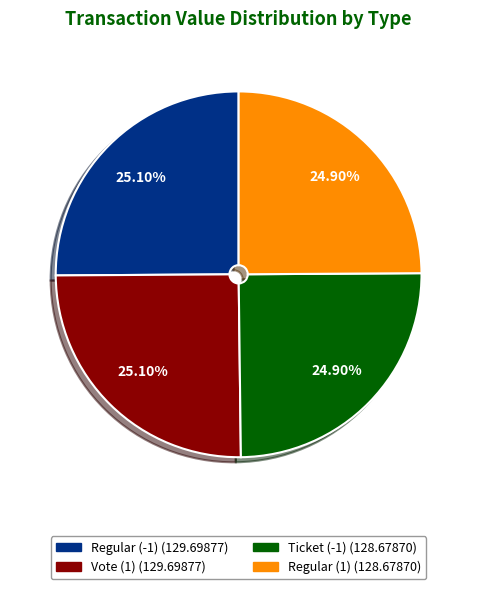

Is there any slice that represents more than half of the pie?

No